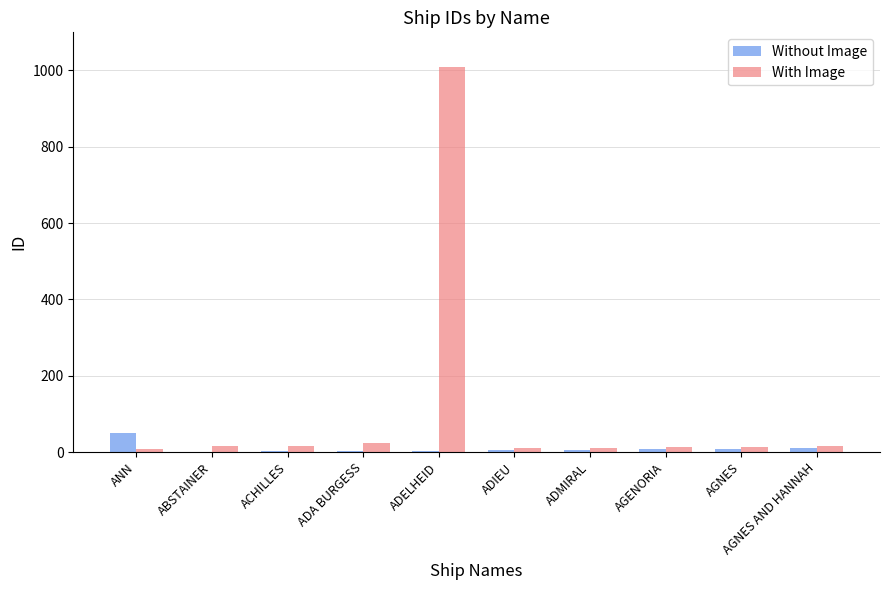

Is the value of With Image at AGNES greater than the value of Without Image at ACHILLES?

Yes